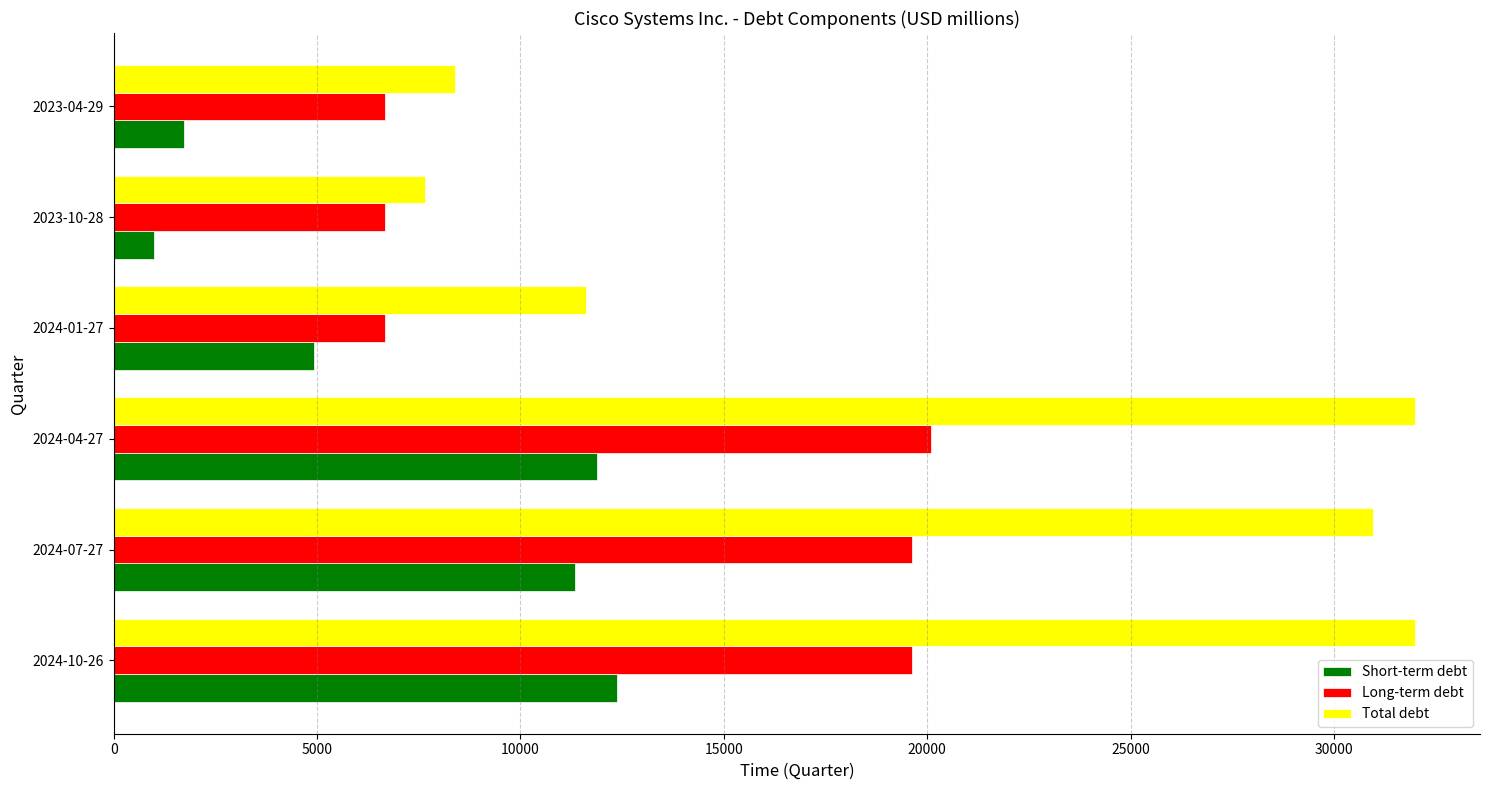

What is the sum of all Long-term debt values?

79338